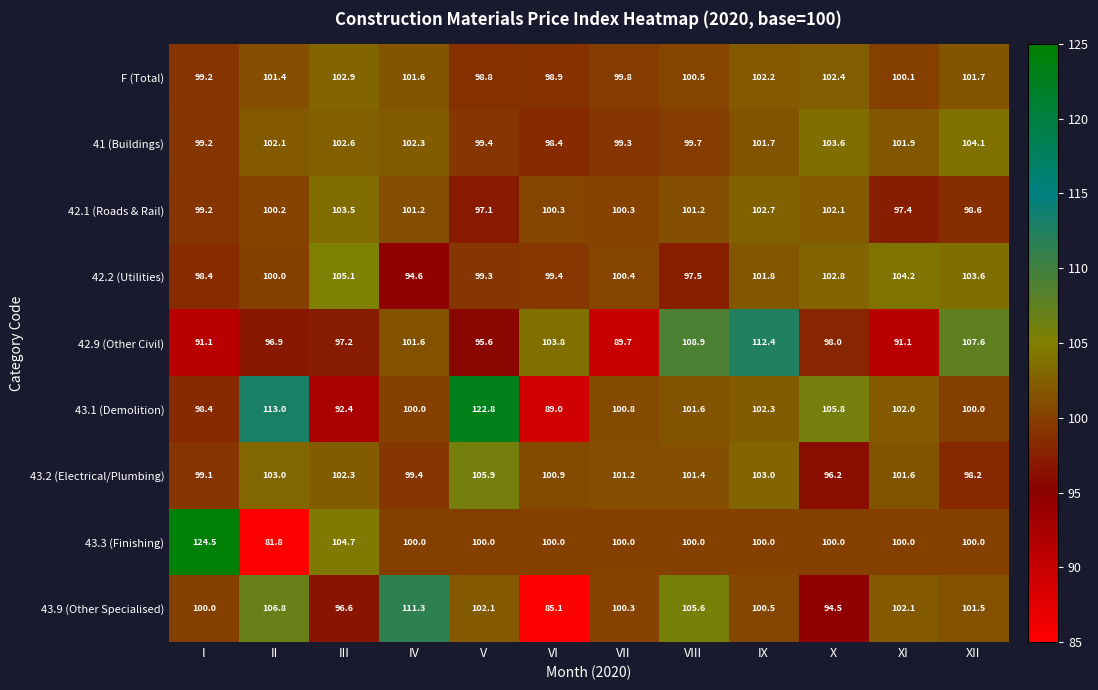

Is it true that 42.1 (Roads & Rail) equals 100.3 at VI?

True